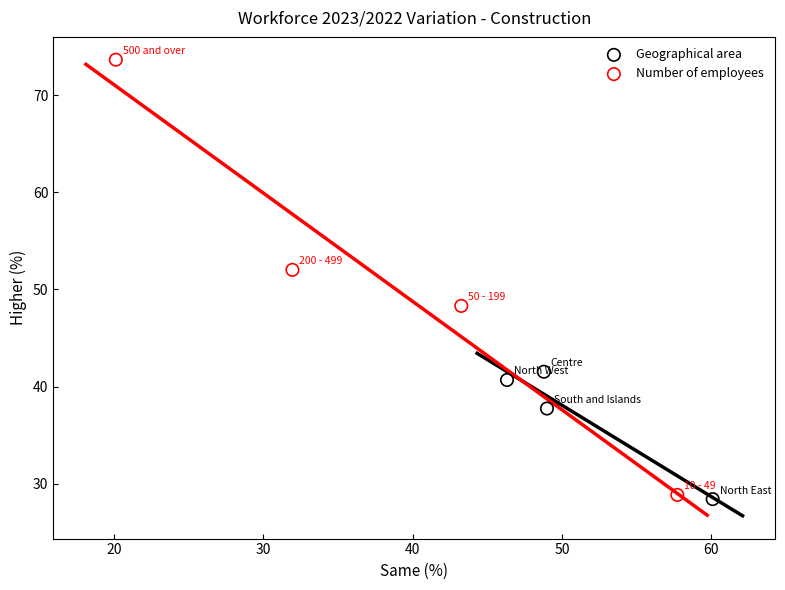

Which series reaches the maximum Y coordinate?

Number of employees